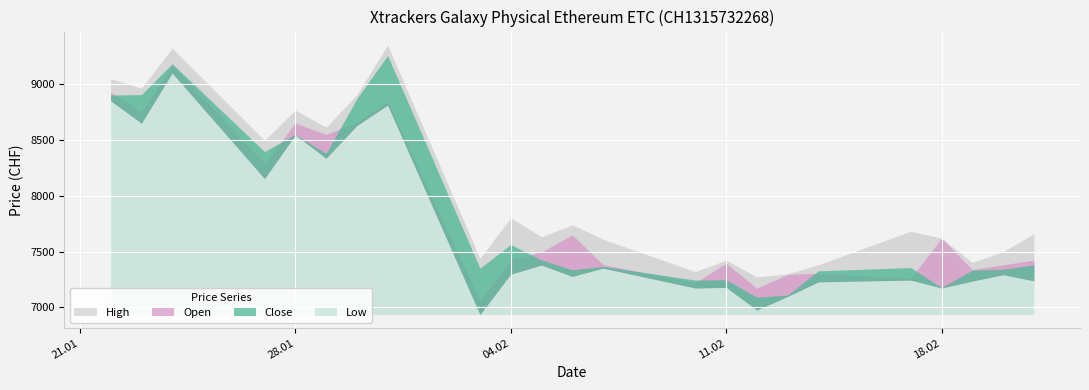

What is the label of the 2nd point from the left?

23.01.2025